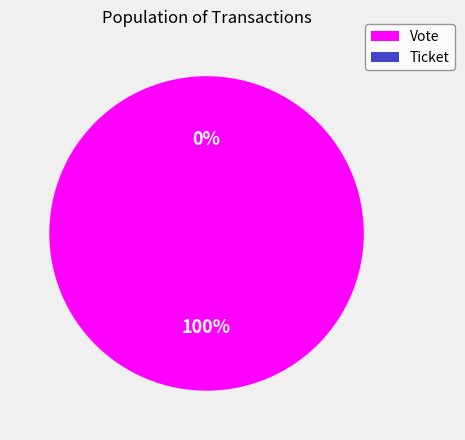

Rank the categories by value from highest to lowest.

Vote, Ticket